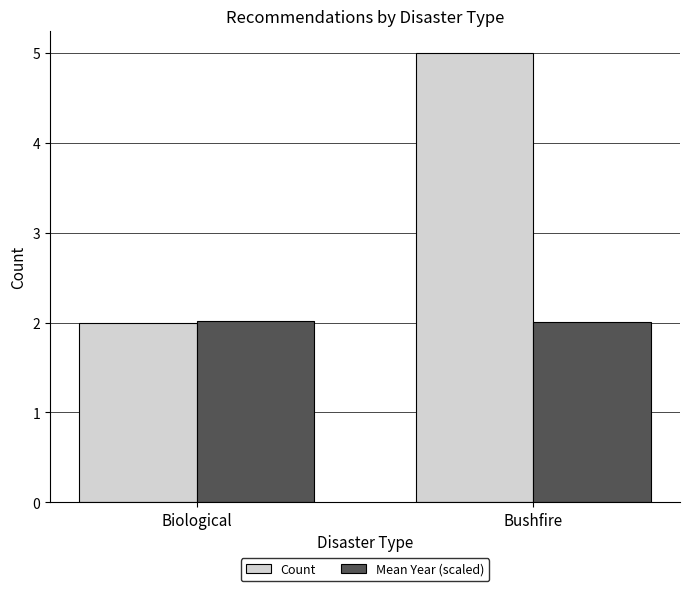

True or false: Count has a value of 3.3 at Bushfire.

False